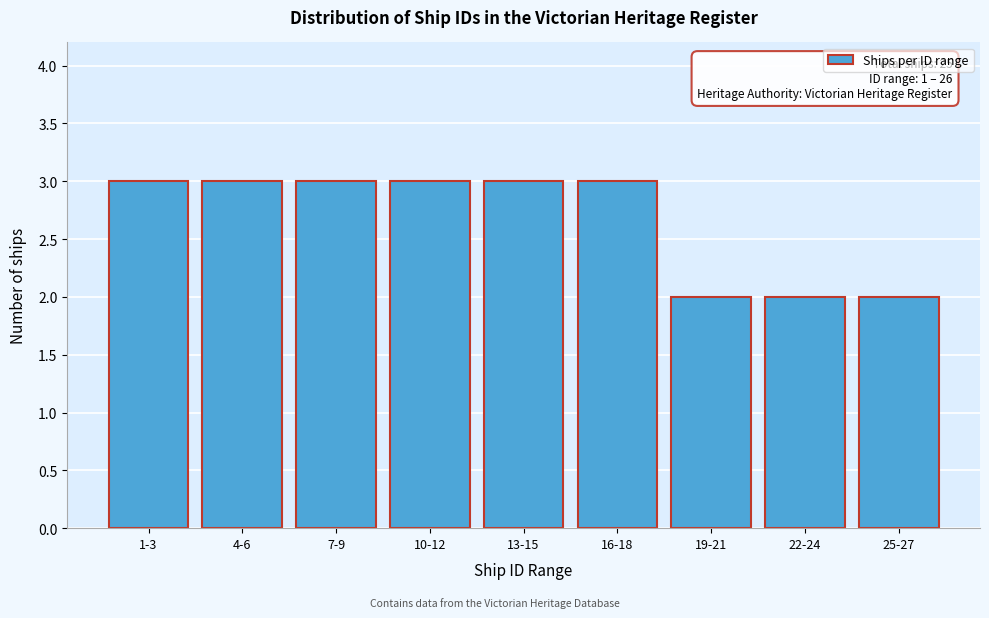

Reading right to left, what are all the values shown in this chart?

2	2	2	3	3	3	3	3	3